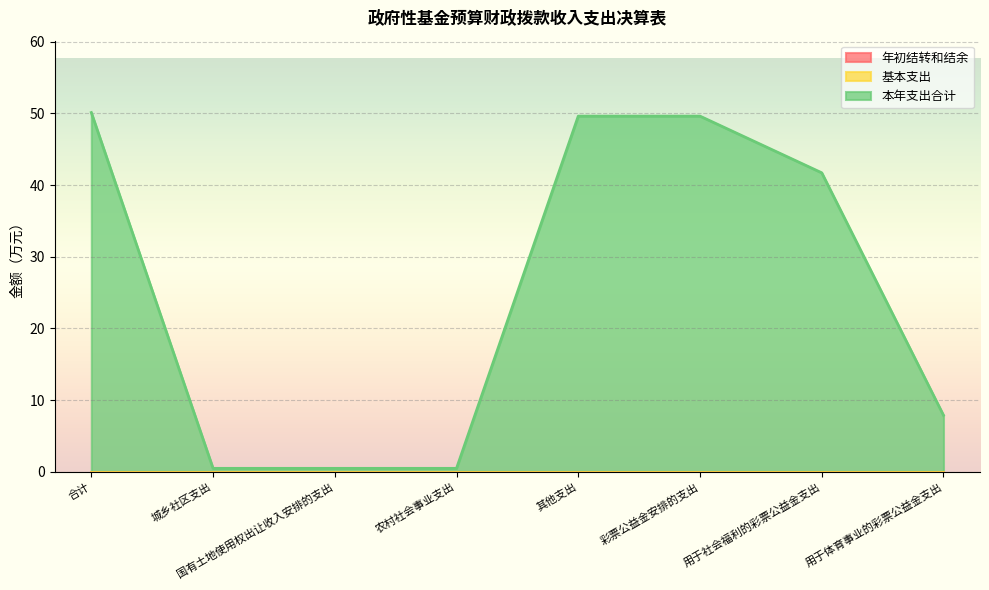

True or false: 本年支出合计 and 基本支出 intersect in this chart.

False